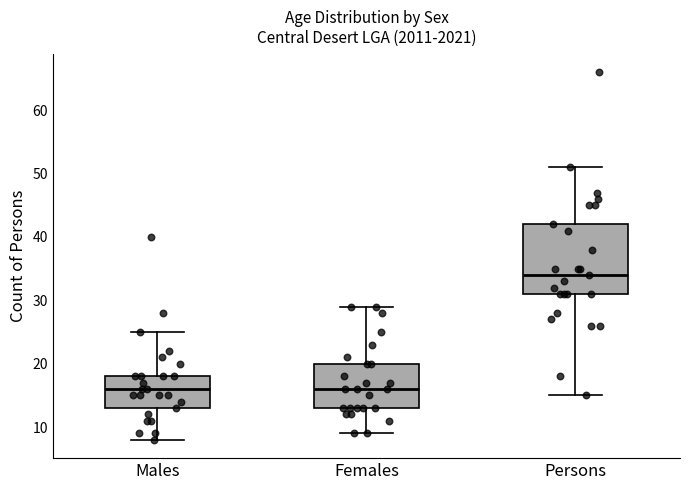

Reading left to right, transcribe this box plot: for each box, give where its median line is, the range the box spans, and where its two whiskers end, as read against the y-axis. The values are not printed on the chart, so give them approximately, as read against the axis.

Males: median 16, box 13 to 18, whiskers 8 to 25
Females: median 16, box 13 to 20, whiskers 9 to 29
Persons: median 34, box 31 to 42, whiskers 15 to 51